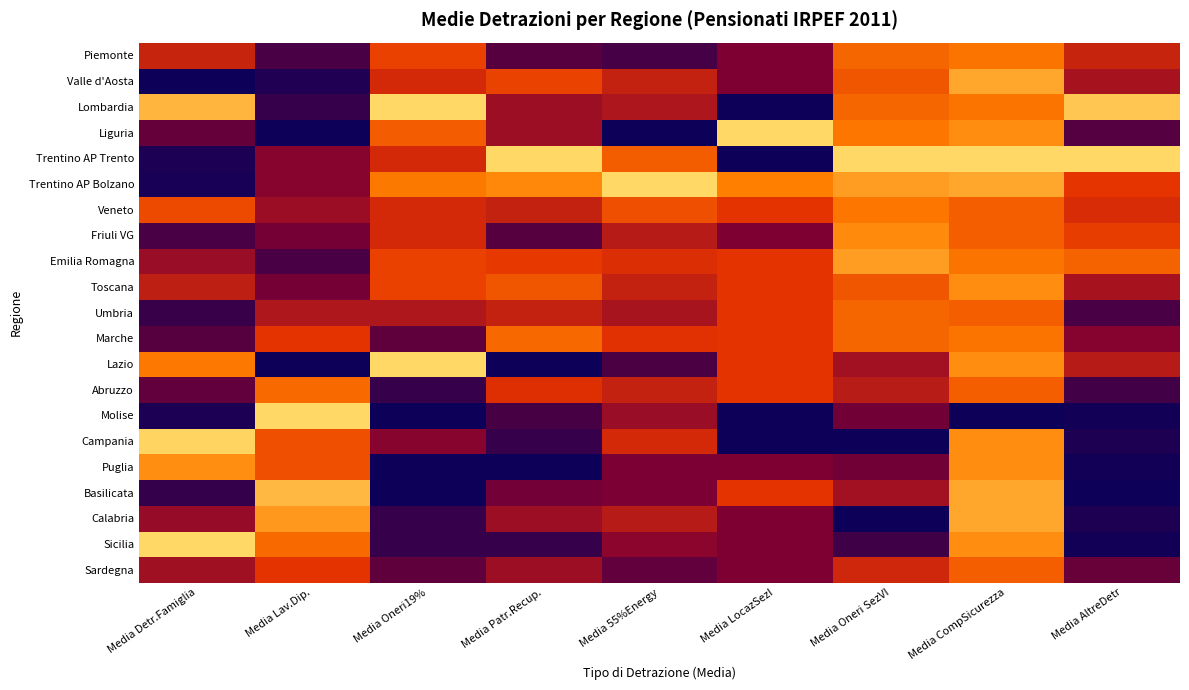

Reading left to right, extract all data points from this chart.

Piemonte: Media Detr.Famiglia=0.4	Media Lav.Dip.=0.1	Media Oneri19%=0.5	Media Patr.Recup.=0.2	Media 55%Energy=0.1	Media LocazSezI=0.2	Media Oneri SezVI=0.7	Media CompSicurezza=0.7	Media AltreDetr=0.4
Valle d'Aosta: Media Detr.Famiglia=0.0	Media Lav.Dip.=0.0	Media Oneri19%=0.5	Media Patr.Recup.=0.5	Media 55%Energy=0.4	Media LocazSezI=0.2	Media Oneri SezVI=0.6	Media CompSicurezza=0.9	Media AltreDetr=0.3
Lombardia: Media Detr.Famiglia=0.9	Media Lav.Dip.=0.1	Media Oneri19%=1.0	Media Patr.Recup.=0.3	Media 55%Energy=0.4	Media LocazSezI=0.0	Media Oneri SezVI=0.7	Media CompSicurezza=0.7	Media AltreDetr=0.9
Liguria: Media Detr.Famiglia=0.2	Media Lav.Dip.=0.0	Media Oneri19%=0.6	Media Patr.Recup.=0.3	Media 55%Energy=0.0	Media LocazSezI=1.0	Media Oneri SezVI=0.7	Media CompSicurezza=0.8	Media AltreDetr=0.2
Trentino AP Trento: Media Detr.Famiglia=0.0	Media Lav.Dip.=0.3	Media Oneri19%=0.5	Media Patr.Recup.=1.0	Media 55%Energy=0.6	Media LocazSezI=0.0	Media Oneri SezVI=1.0	Media CompSicurezza=1.0	Media AltreDetr=1.0
Trentino AP Bolzano: Media Detr.Famiglia=0.0	Media Lav.Dip.=0.3	Media Oneri19%=0.7	Media Patr.Recup.=0.8	Media 55%Energy=1.0	Media LocazSezI=0.8	Media Oneri SezVI=0.8	Media CompSicurezza=0.9	Media AltreDetr=0.5
Veneto: Media Detr.Famiglia=0.6	Media Lav.Dip.=0.3	Media Oneri19%=0.5	Media Patr.Recup.=0.4	Media 55%Energy=0.6	Media LocazSezI=0.5	Media Oneri SezVI=0.7	Media CompSicurezza=0.6	Media AltreDetr=0.5
Friuli VG: Media Detr.Famiglia=0.1	Media Lav.Dip.=0.2	Media Oneri19%=0.5	Media Patr.Recup.=0.2	Media 55%Energy=0.4	Media LocazSezI=0.2	Media Oneri SezVI=0.8	Media CompSicurezza=0.6	Media AltreDetr=0.5
Emilia Romagna: Media Detr.Famiglia=0.3	Media Lav.Dip.=0.1	Media Oneri19%=0.5	Media Patr.Recup.=0.5	Media 55%Energy=0.5	Media LocazSezI=0.5	Media Oneri SezVI=0.8	Media CompSicurezza=0.7	Media AltreDetr=0.7
Toscana: Media Detr.Famiglia=0.4	Media Lav.Dip.=0.2	Media Oneri19%=0.5	Media Patr.Recup.=0.6	Media 55%Energy=0.4	Media LocazSezI=0.5	Media Oneri SezVI=0.6	Media CompSicurezza=0.8	Media AltreDetr=0.3
Umbria: Media Detr.Famiglia=0.1	Media Lav.Dip.=0.4	Media Oneri19%=0.4	Media Patr.Recup.=0.4	Media 55%Energy=0.3	Media LocazSezI=0.5	Media Oneri SezVI=0.7	Media CompSicurezza=0.6	Media AltreDetr=0.1
Marche: Media Detr.Famiglia=0.2	Media Lav.Dip.=0.5	Media Oneri19%=0.2	Media Patr.Recup.=0.7	Media 55%Energy=0.5	Media LocazSezI=0.5	Media Oneri SezVI=0.7	Media CompSicurezza=0.7	Media AltreDetr=0.3
Lazio: Media Detr.Famiglia=0.7	Media Lav.Dip.=0.0	Media Oneri19%=1.0	Media Patr.Recup.=0.0	Media 55%Energy=0.1	Media LocazSezI=0.5	Media Oneri SezVI=0.3	Media CompSicurezza=0.8	Media AltreDetr=0.4
Abruzzo: Media Detr.Famiglia=0.2	Media Lav.Dip.=0.7	Media Oneri19%=0.1	Media Patr.Recup.=0.5	Media 55%Energy=0.4	Media LocazSezI=0.5	Media Oneri SezVI=0.4	Media CompSicurezza=0.6	Media AltreDetr=0.1
Molise: Media Detr.Famiglia=0.0	Media Lav.Dip.=1.0	Media Oneri19%=0.0	Media Patr.Recup.=0.1	Media 55%Energy=0.3	Media LocazSezI=0.0	Media Oneri SezVI=0.2	Media CompSicurezza=0.0	Media AltreDetr=0.0
Campania: Media Detr.Famiglia=1.0	Media Lav.Dip.=0.6	Media Oneri19%=0.3	Media Patr.Recup.=0.1	Media 55%Energy=0.5	Media LocazSezI=0.0	Media Oneri SezVI=0.0	Media CompSicurezza=0.8	Media AltreDetr=0.0
Puglia: Media Detr.Famiglia=0.8	Media Lav.Dip.=0.6	Media Oneri19%=0.0	Media Patr.Recup.=0.0	Media 55%Energy=0.2	Media LocazSezI=0.2	Media Oneri SezVI=0.2	Media CompSicurezza=0.8	Media AltreDetr=0.0
Basilicata: Media Detr.Famiglia=0.1	Media Lav.Dip.=0.9	Media Oneri19%=0.0	Media Patr.Recup.=0.2	Media 55%Energy=0.2	Media LocazSezI=0.5	Media Oneri SezVI=0.3	Media CompSicurezza=0.9	Media AltreDetr=0.0
Calabria: Media Detr.Famiglia=0.3	Media Lav.Dip.=0.8	Media Oneri19%=0.1	Media Patr.Recup.=0.3	Media 55%Energy=0.4	Media LocazSezI=0.2	Media Oneri SezVI=0.0	Media CompSicurezza=0.9	Media AltreDetr=0.0
Sicilia: Media Detr.Famiglia=1.0	Media Lav.Dip.=0.7	Media Oneri19%=0.1	Media Patr.Recup.=0.1	Media 55%Energy=0.3	Media LocazSezI=0.2	Media Oneri SezVI=0.1	Media CompSicurezza=0.8	Media AltreDetr=0.0
Sardegna: Media Detr.Famiglia=0.3	Media Lav.Dip.=0.5	Media Oneri19%=0.2	Media Patr.Recup.=0.3	Media 55%Energy=0.2	Media LocazSezI=0.2	Media Oneri SezVI=0.4	Media CompSicurezza=0.6	Media AltreDetr=0.2